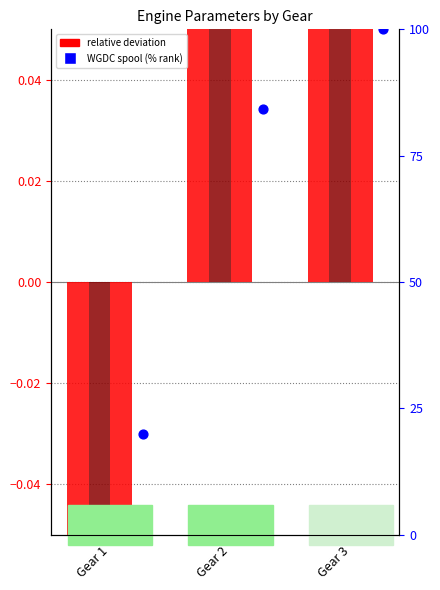

Which series has the largest Y range (max minus min)?

WGDC spool (%)